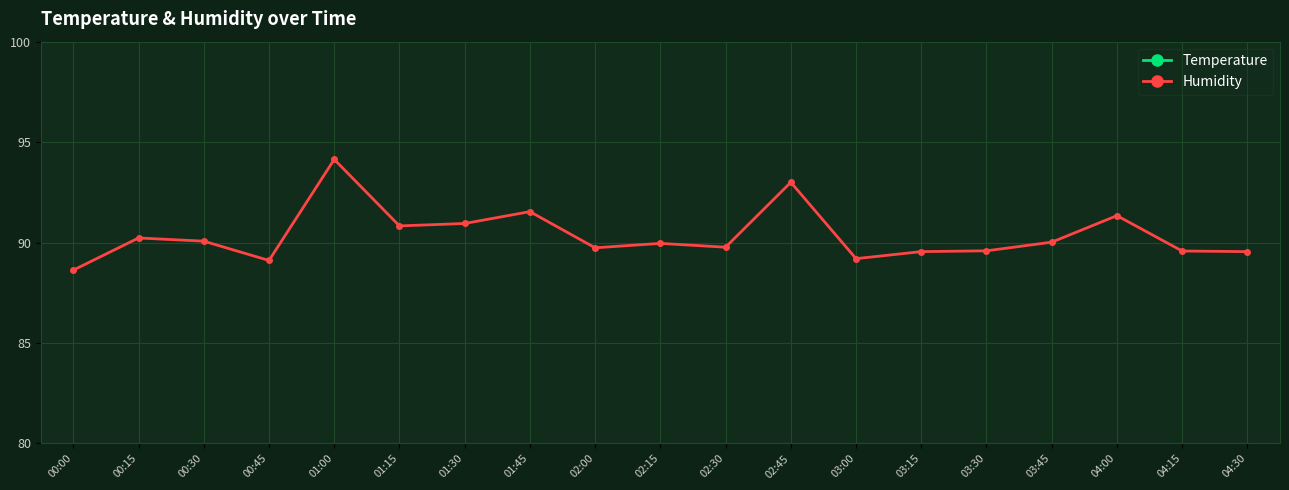

How many categories are shown in the chart?

19